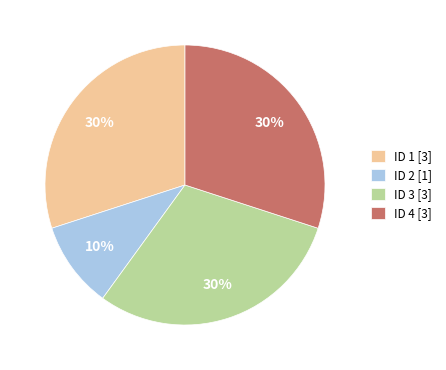

To the nearest percent, what portion does ID 2 represent?

10%